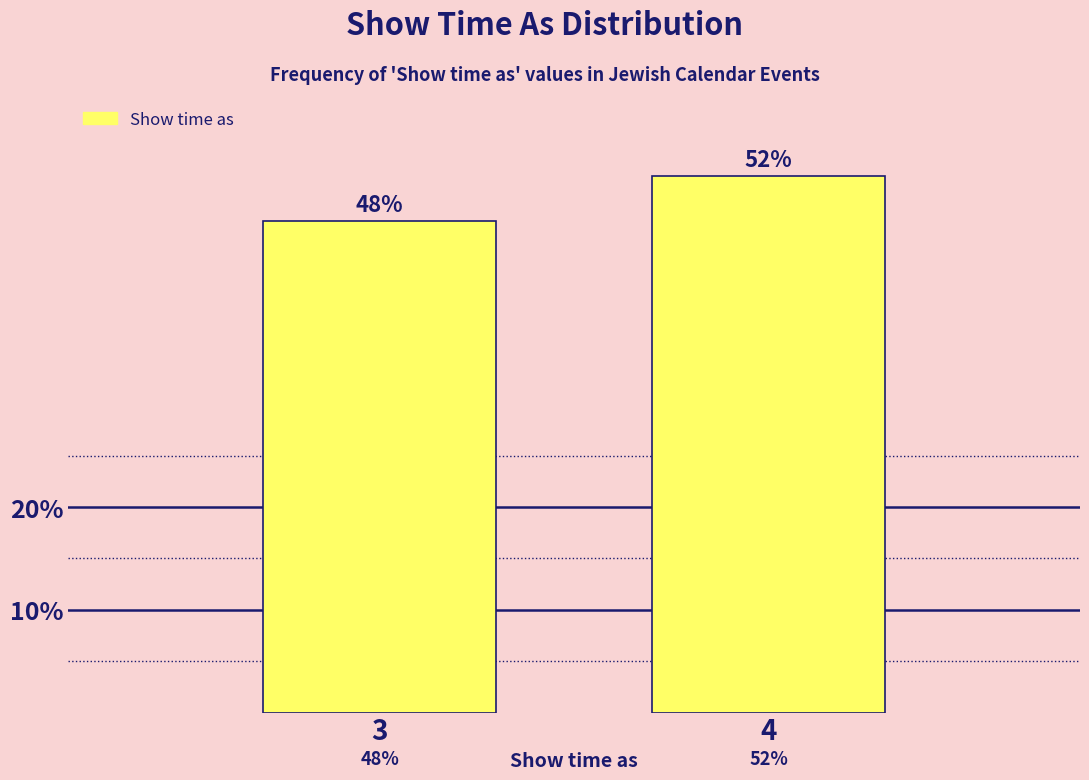

The chart shows a value of 18.7 at 4. True or false?

False